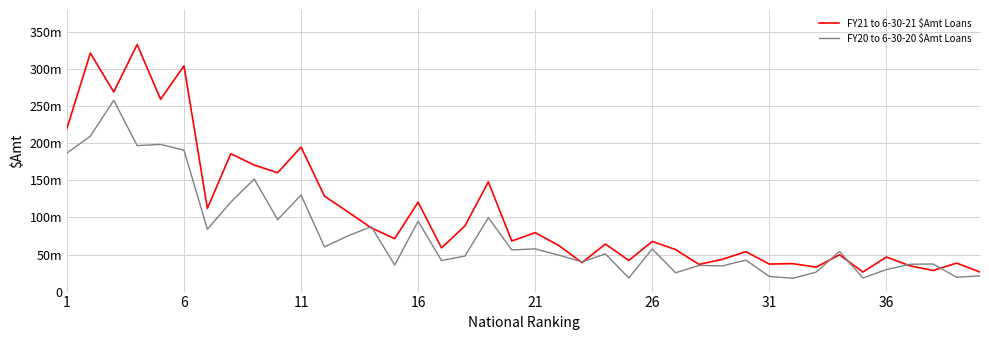

Does the chart display data point markers on the line(s)?

No